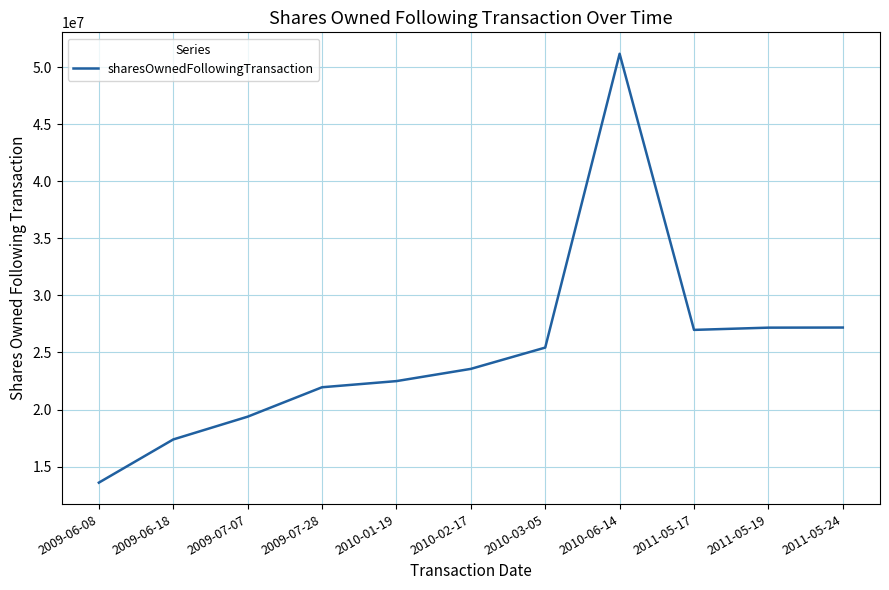

What is the ratio of the value at 2009-06-18 to the value at 2009-07-28?

0.8